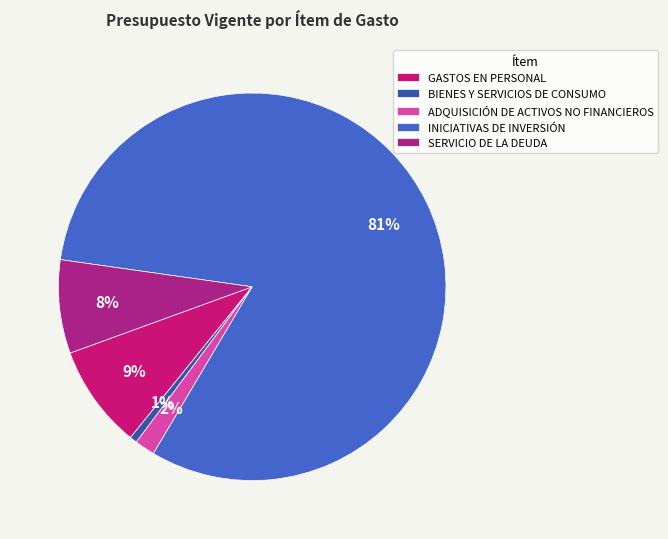

Rank the categories by value from lowest to highest.

BIENES Y SERVICIOS DE CONSUMO, ADQUISICIÓN DE ACTIVOS NO FINANCIEROS, SERVICIO DE LA DEUDA, GASTOS EN PERSONAL, INICIATIVAS DE INVERSIÓN